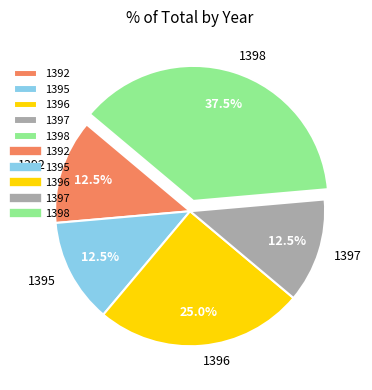

What is the largest slice in the pie chart?

1398